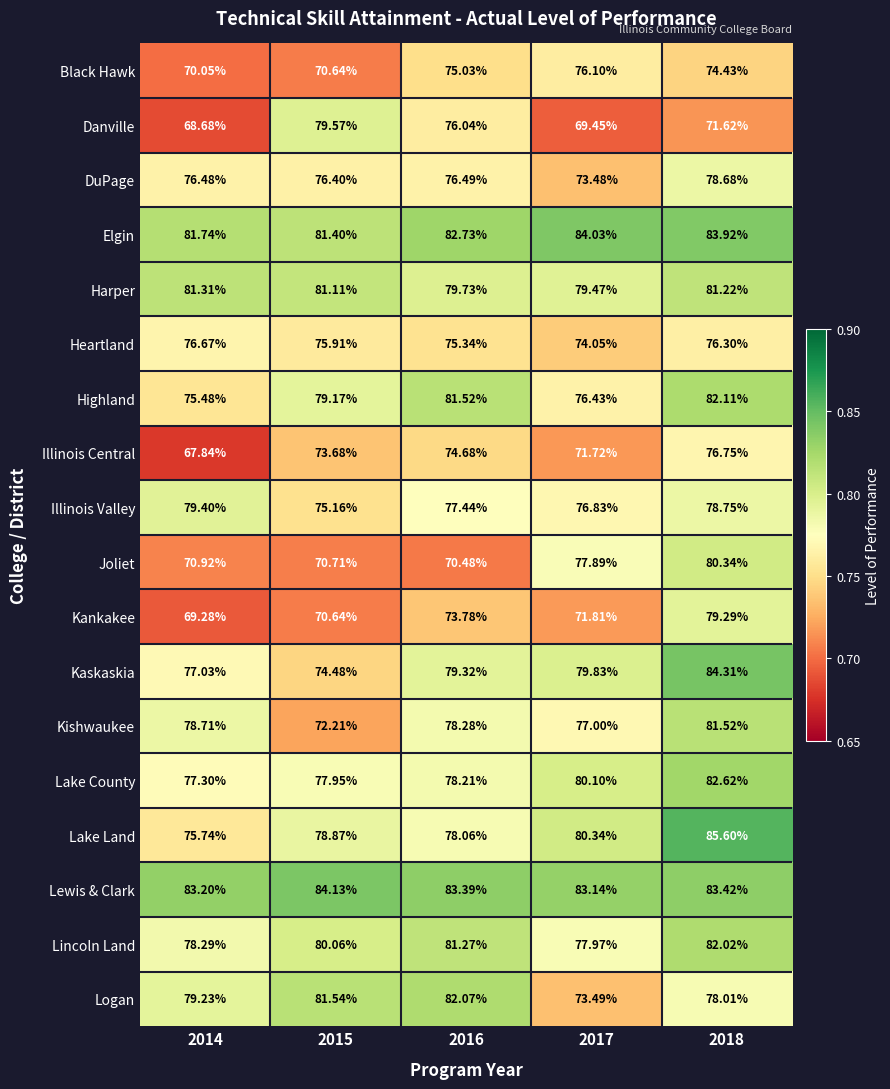

Which label corresponds to the smallest value in the chart?

2014